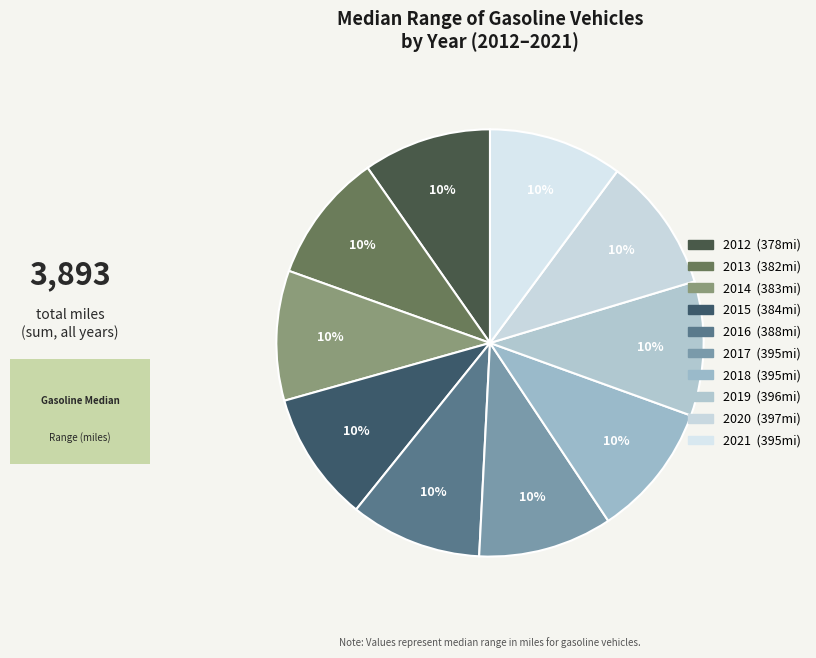

What percentage is NOT represented by 2012?

90.3%